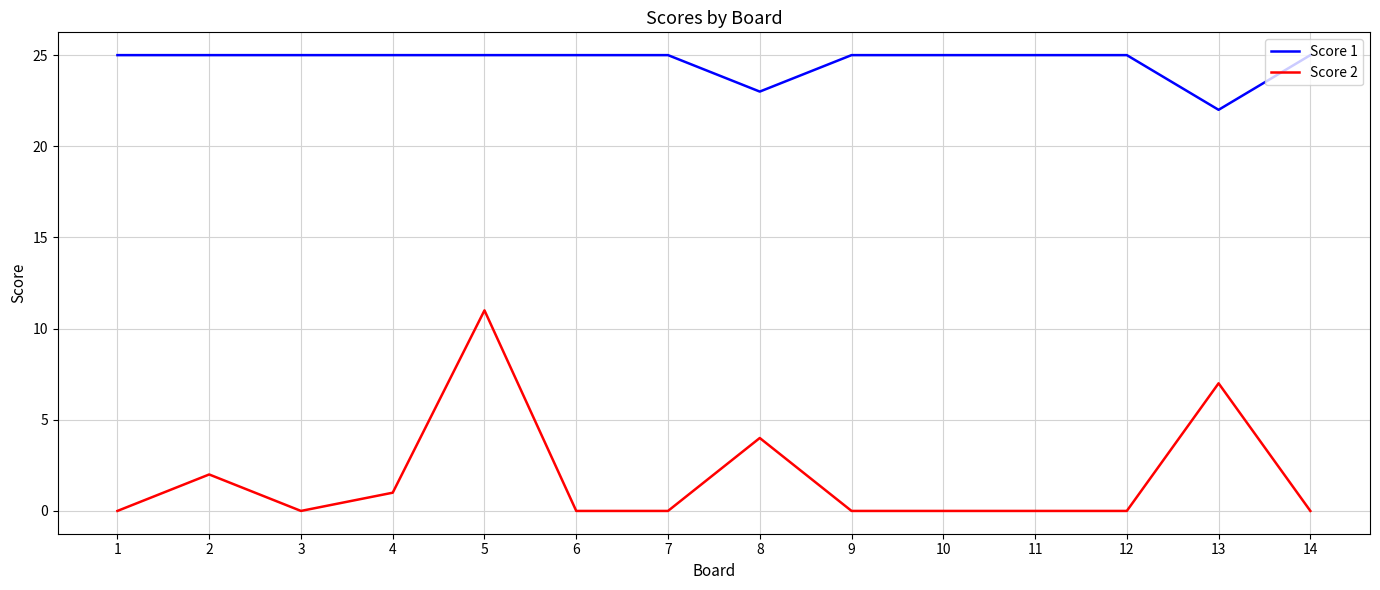

Which series has the widest spread of values?

Score 2